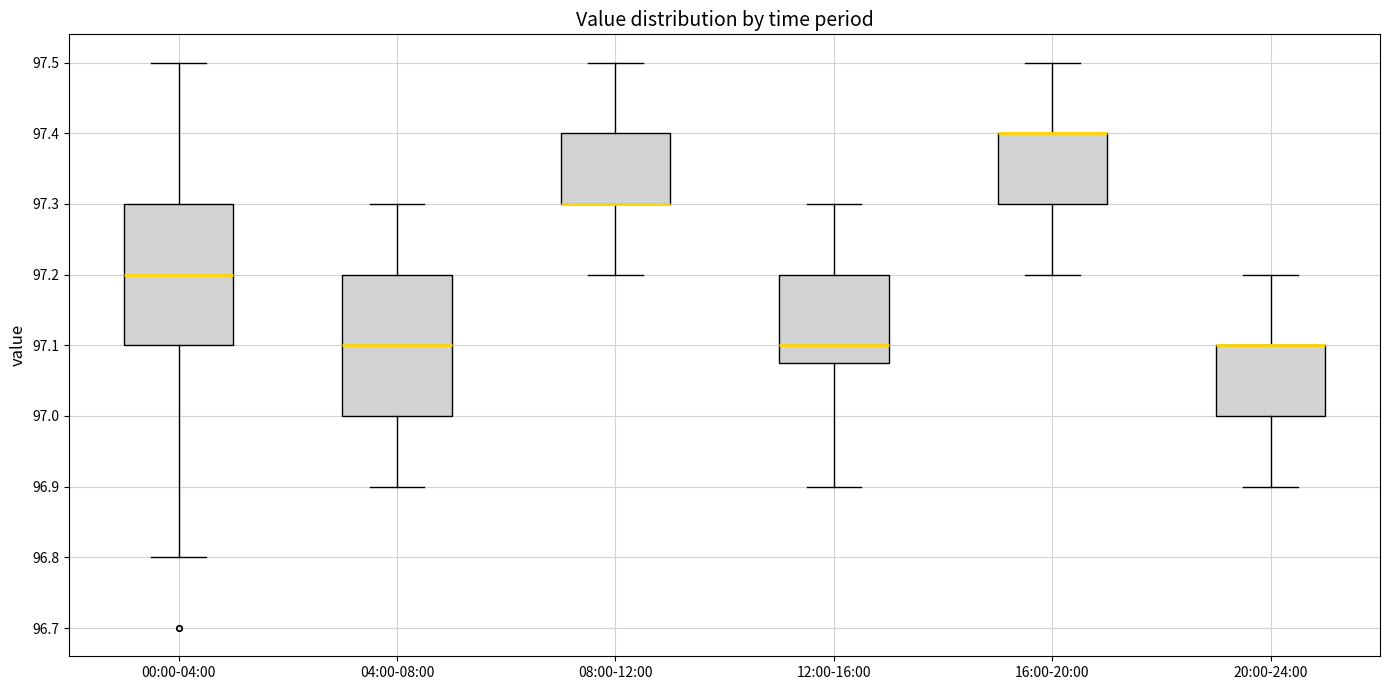

Where does the lower whisker of the box for 00:00-04:00 end on the y-axis? The values are not printed on the chart, so give them approximately, as read against the axis.

96.80